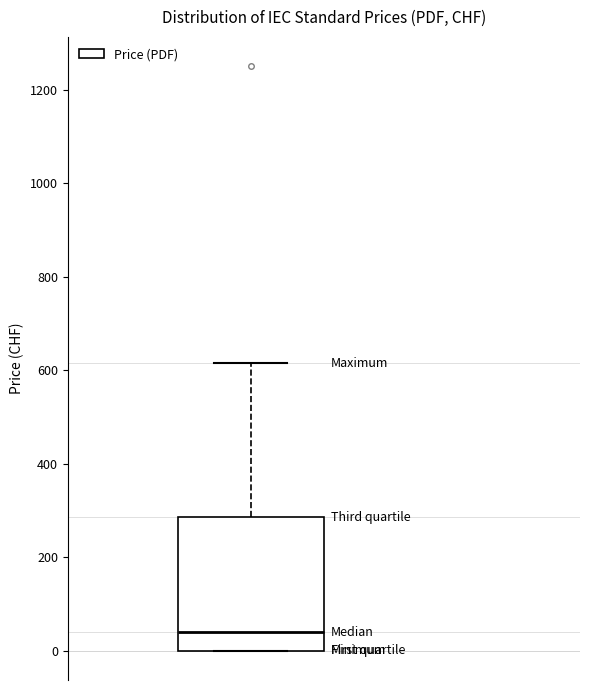

Read this box plot against the y-axis: the position of the median line, the range covered by the box, and the ends of both whiskers. The values are not printed on the chart, so give them approximately, as read against the axis.

median 40, box 0 to 280, whiskers 0 to 620